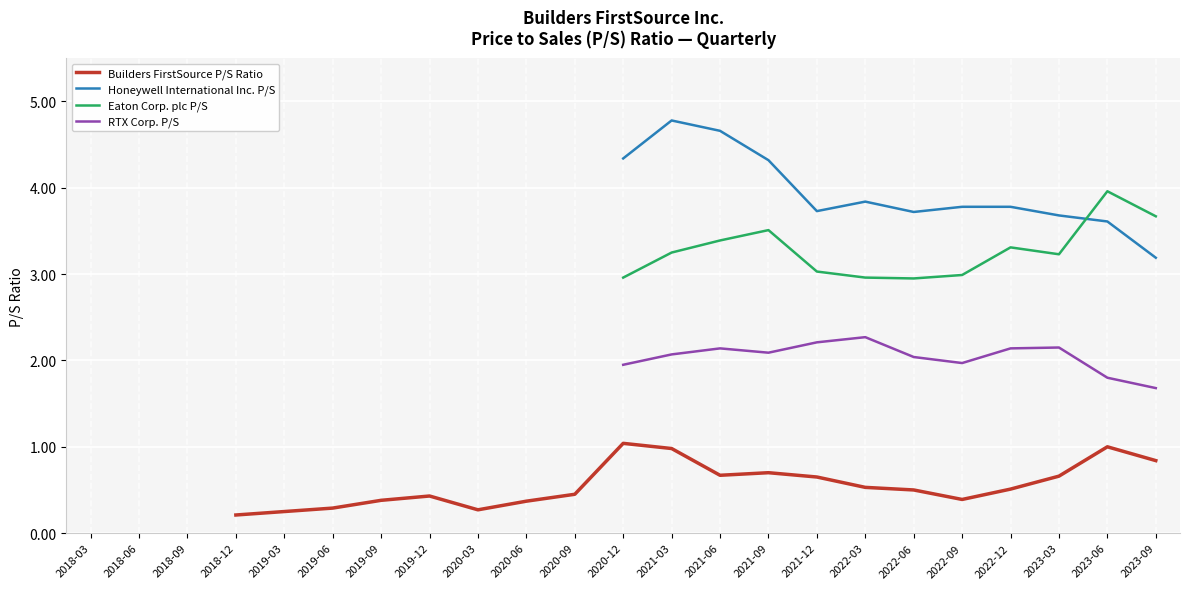

What is the maximum value shown in the chart?

4.8